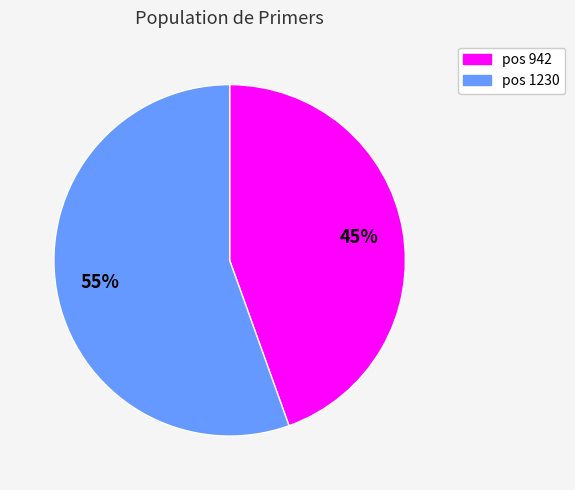

Is there a majority slice in this chart?

Yes